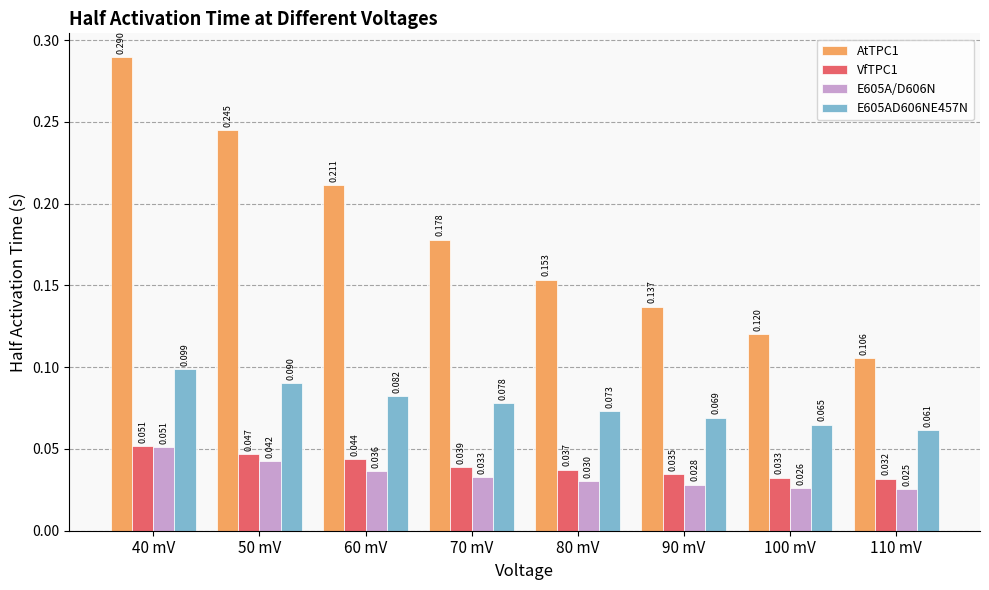

How many bars are there in each group?

4